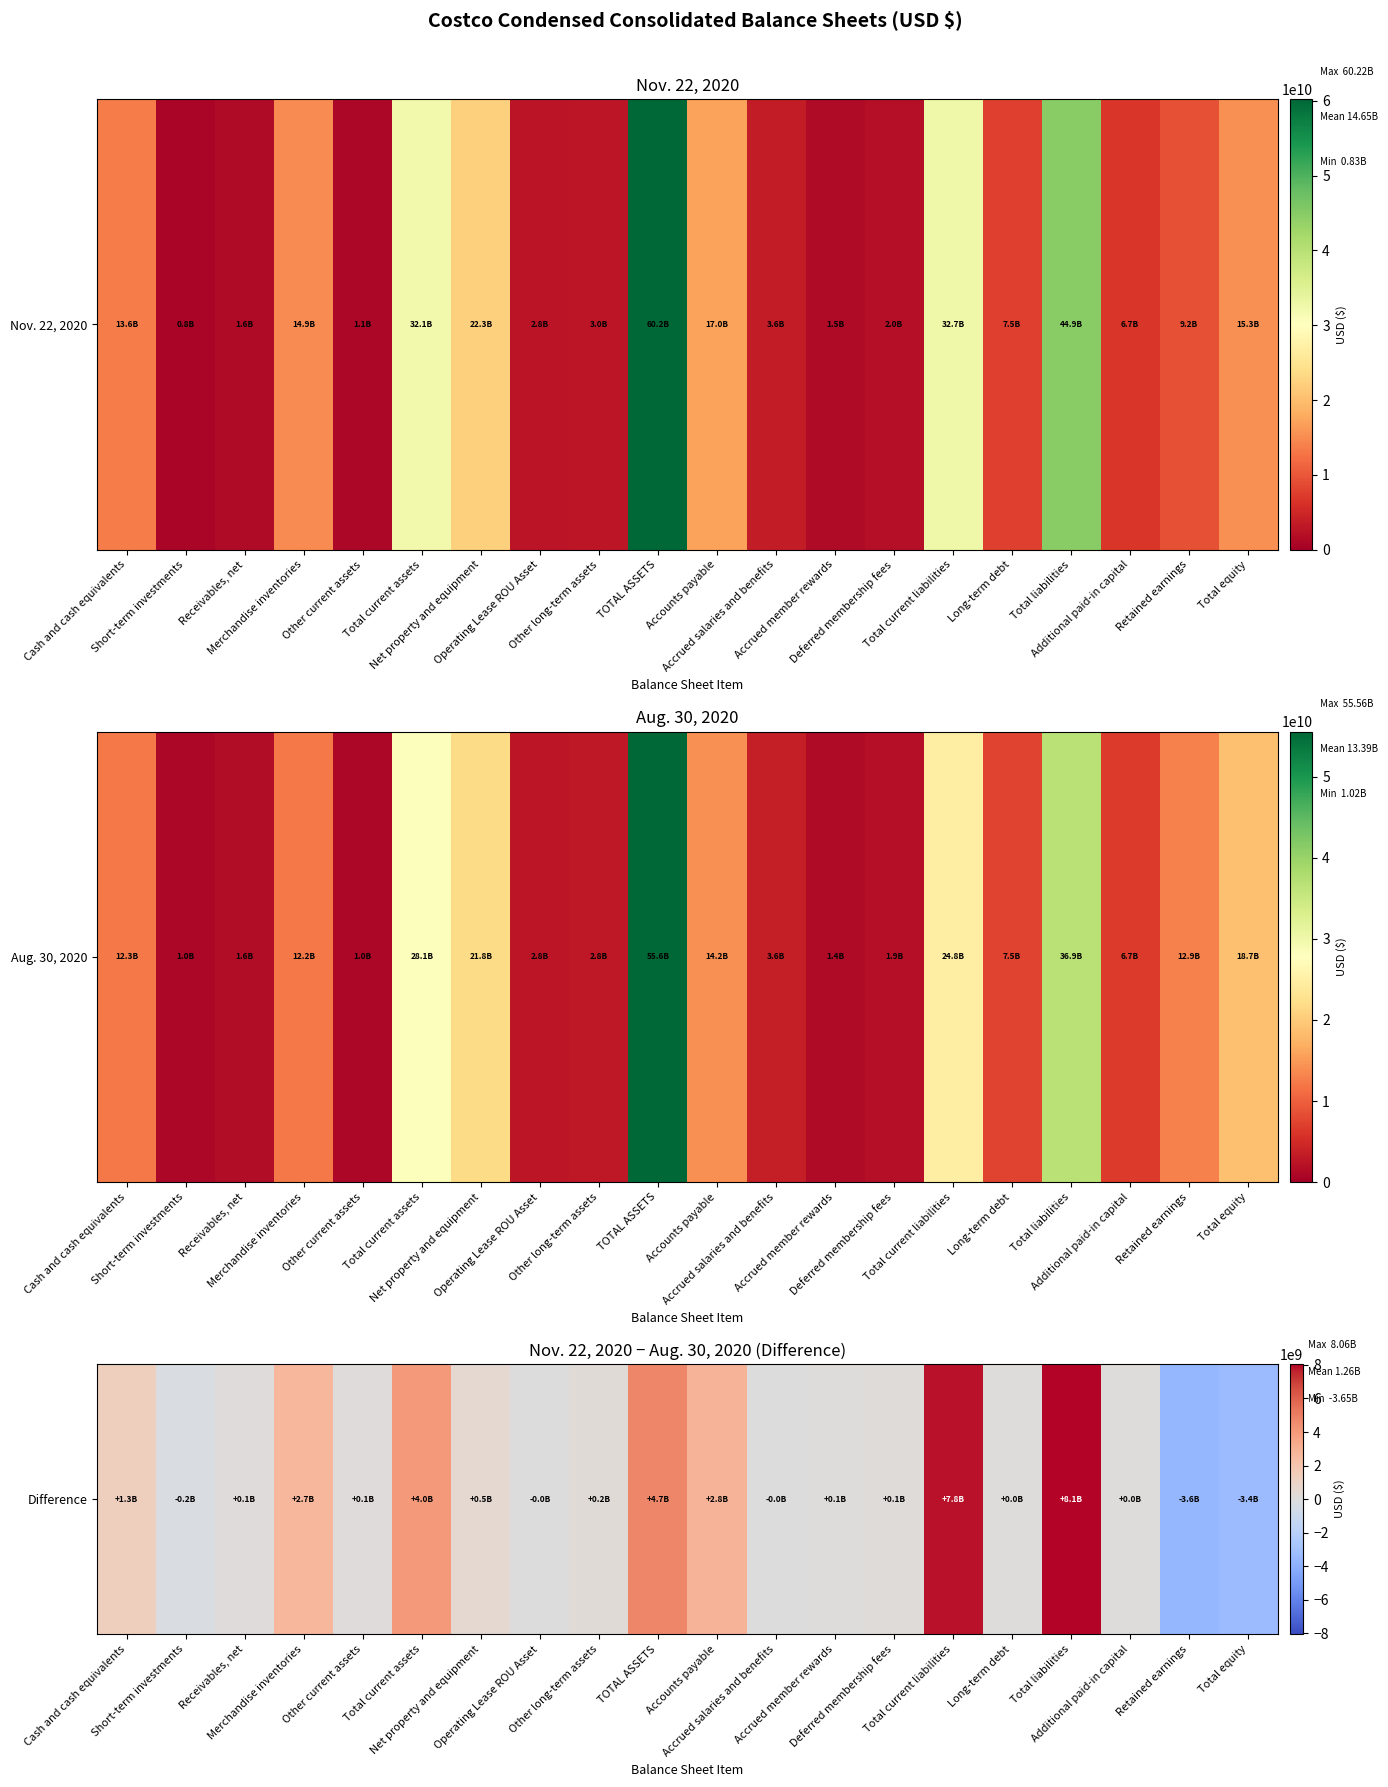

What is the change in value from Receivables, net to Total current assets?

+3880000000